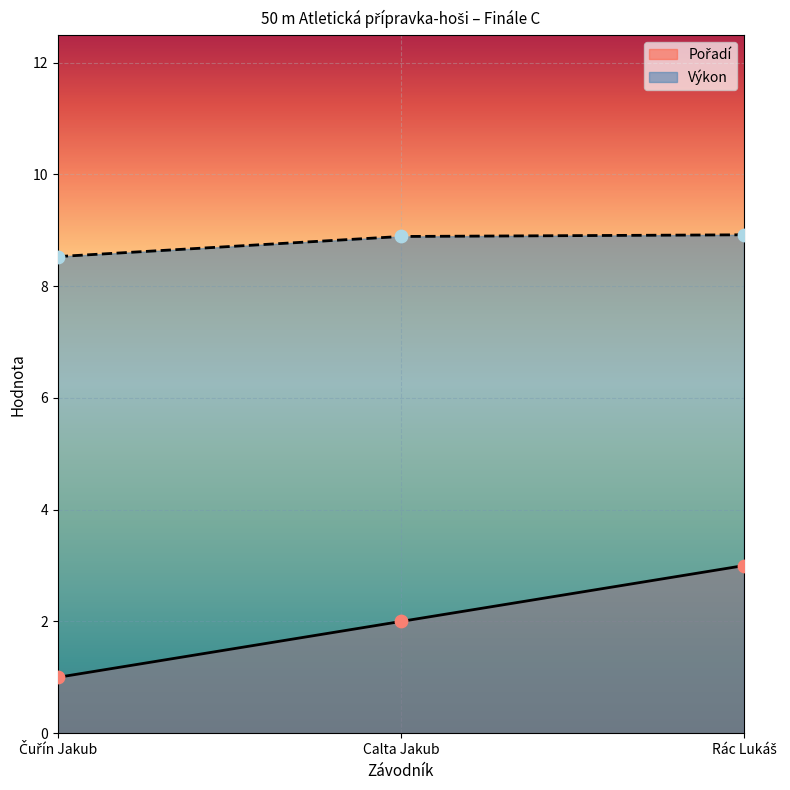

What is the total value across all series at Čuřín Jakub?

9.5